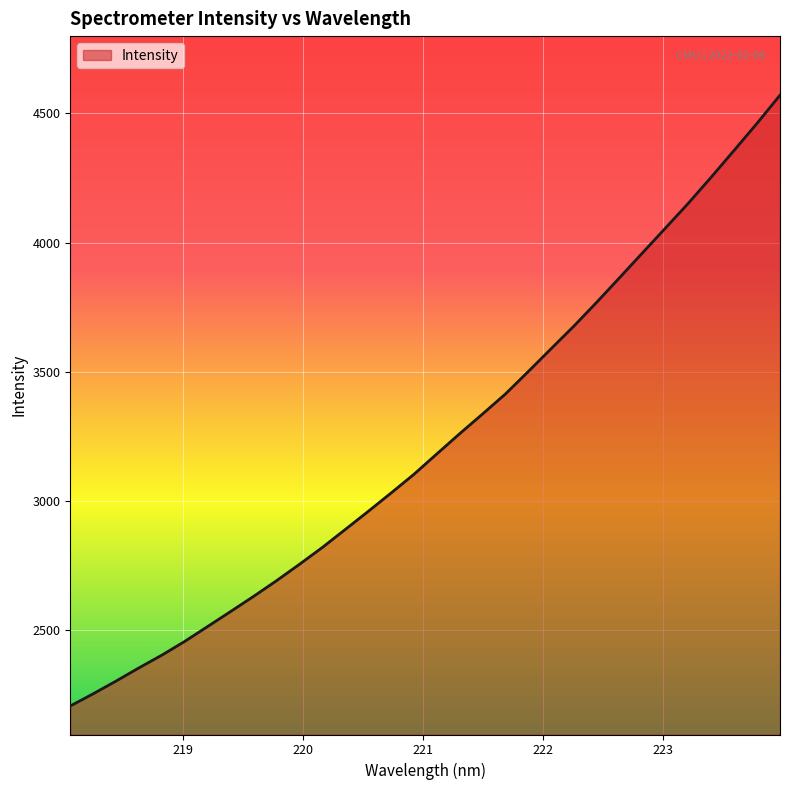

What is the difference between the maximum and minimum values?

2363.7